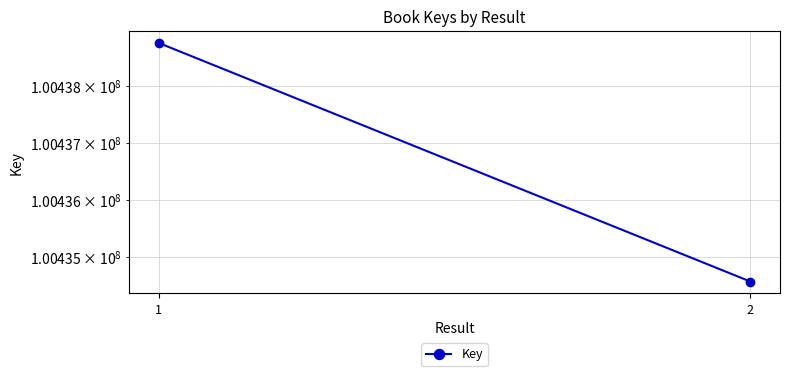

Is it true that the value at 1 is 170938611?

False